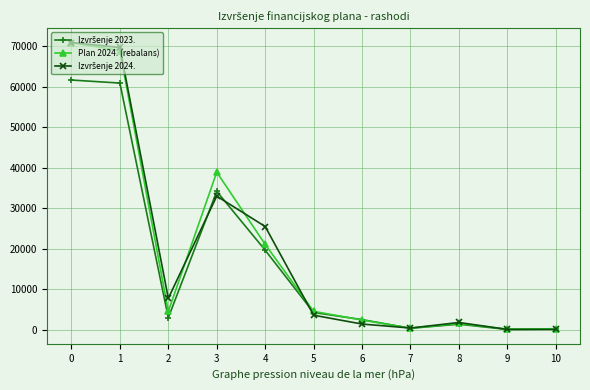

How many series are shown in this chart?

3